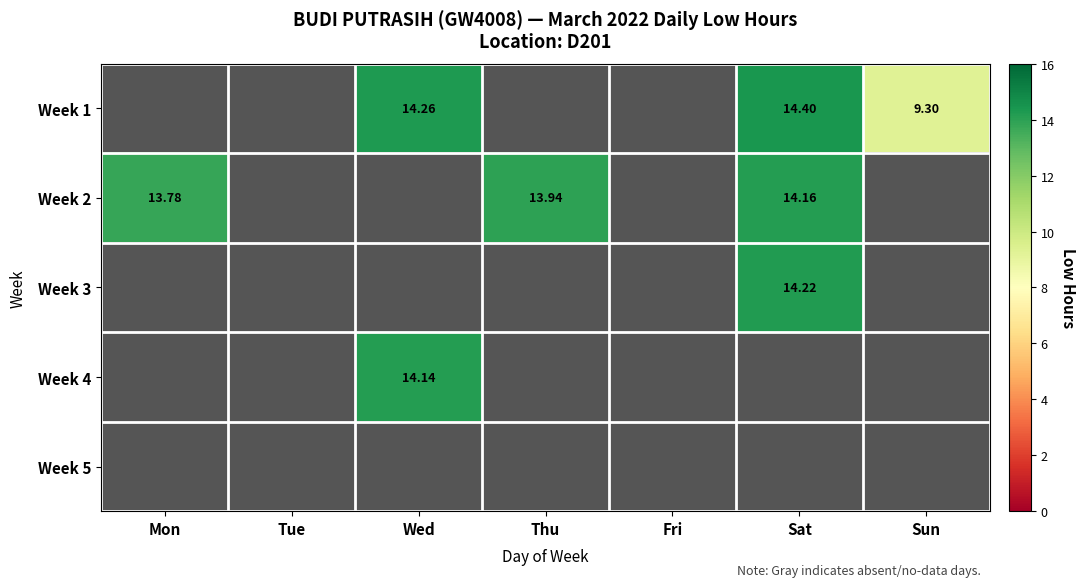

Which series has the largest range (max minus min)?

Week 2